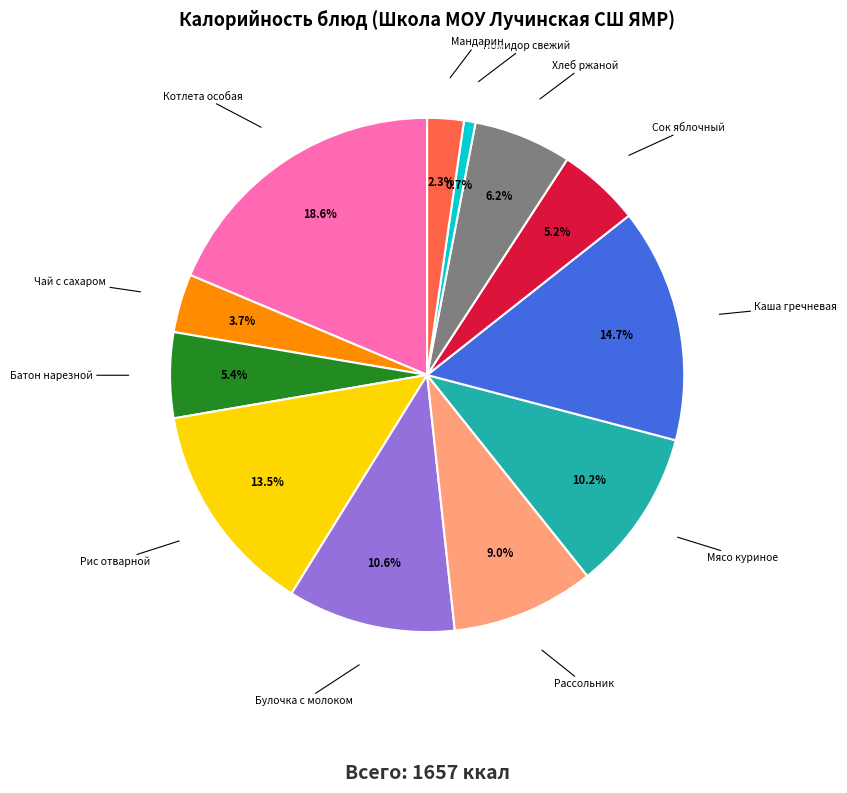

Does any single category account for the majority?

No